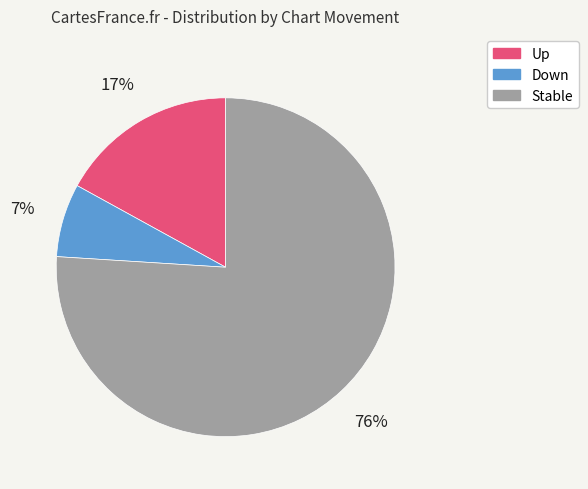

To the nearest percent, what is the average slice percentage?

33%